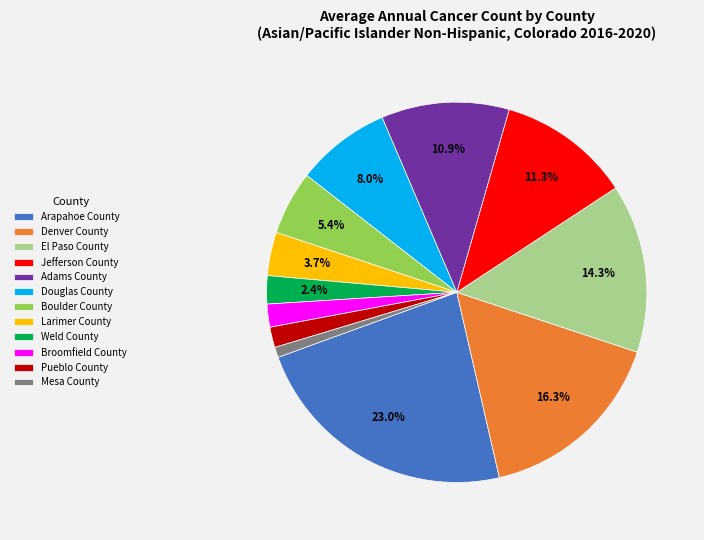

How much of the chart is everything except Adams County?

89.1%